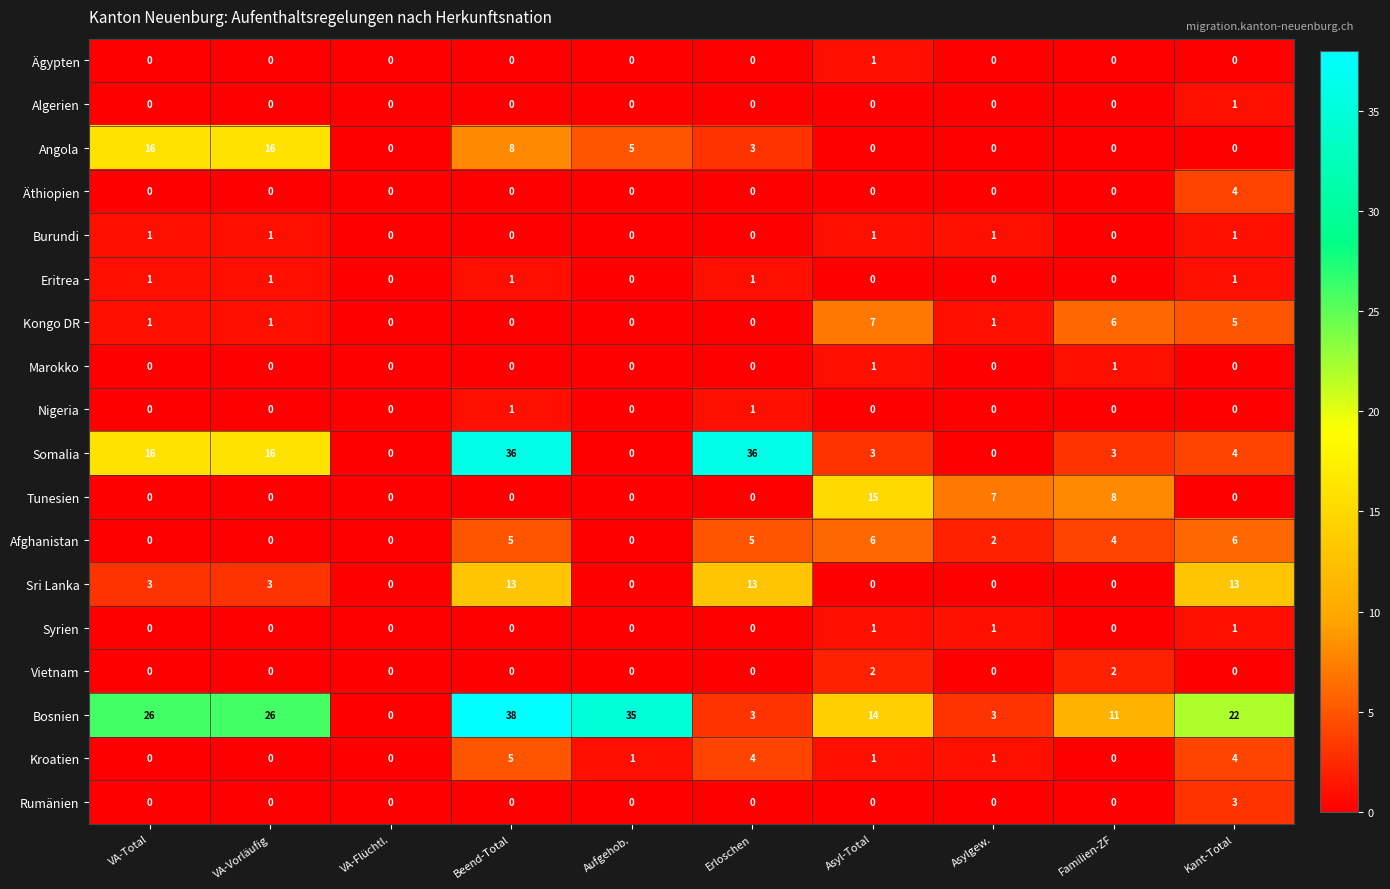

What is the sum of all Angola values?

48